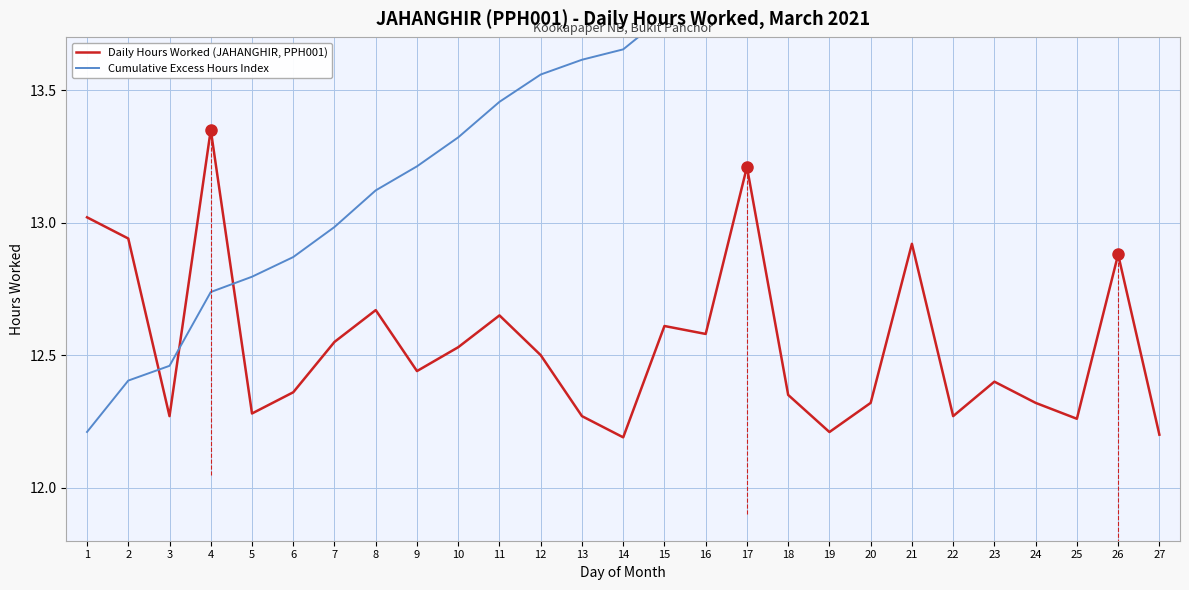

What is the spread (max minus min) of values at 26?

2.1